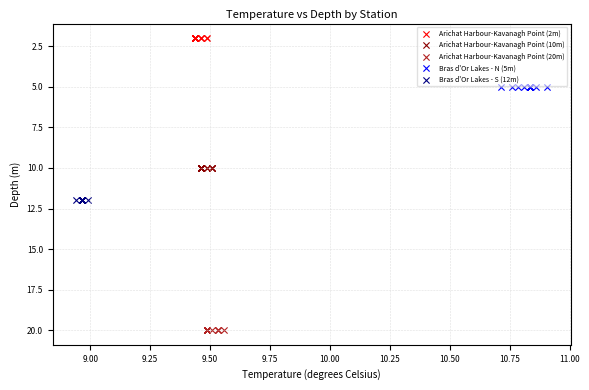

Which series reaches the minimum Y coordinate?

Arichat Harbour-Kavanagh Point (2m)